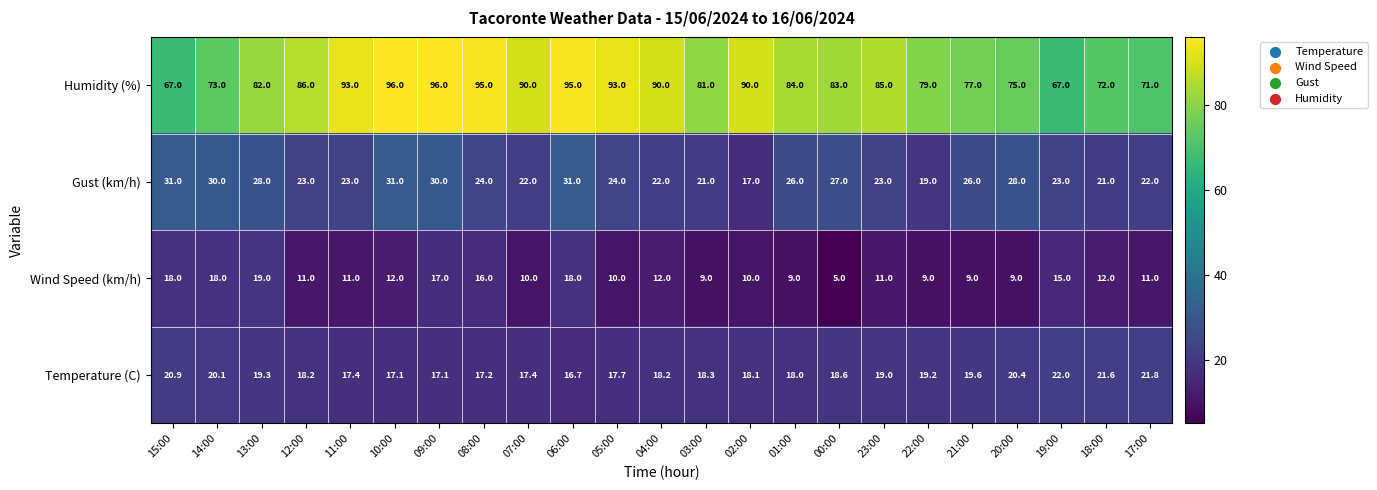

What is the difference between the highest and lowest values at 14:00?

55.0